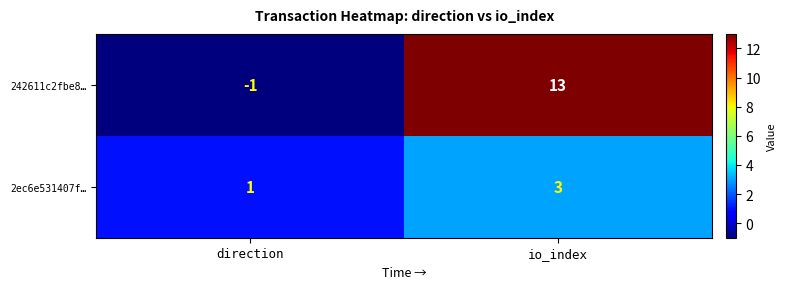

What is the spread (max minus min) of values at io_index?

10